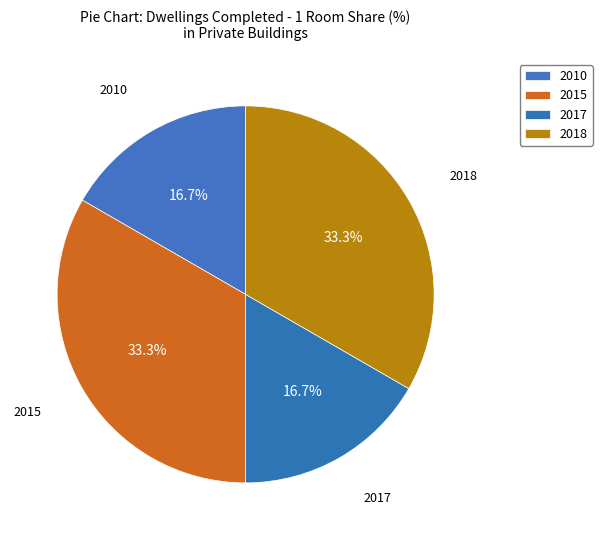

Is there a majority slice in this chart?

No